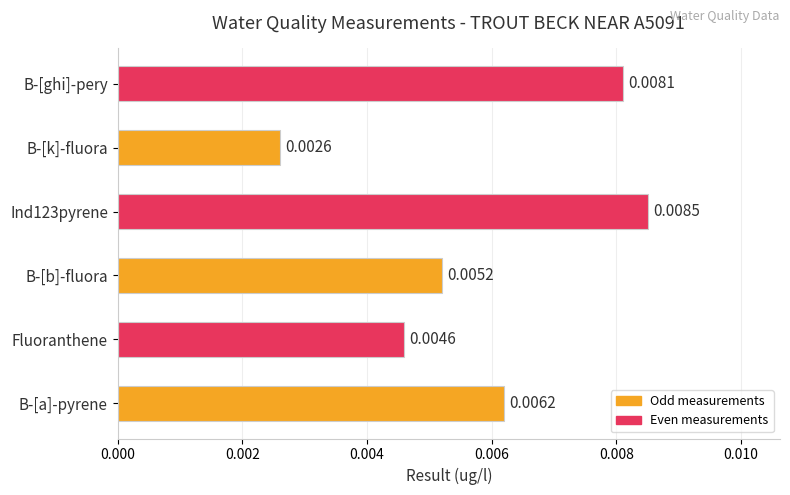

At which label is the value closest to 0?

B-[k]-fluora